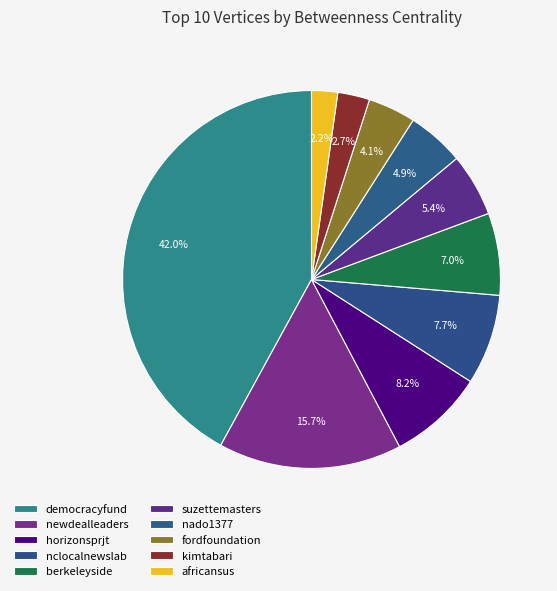

Does democracyfund account for over 50% of the chart?

No